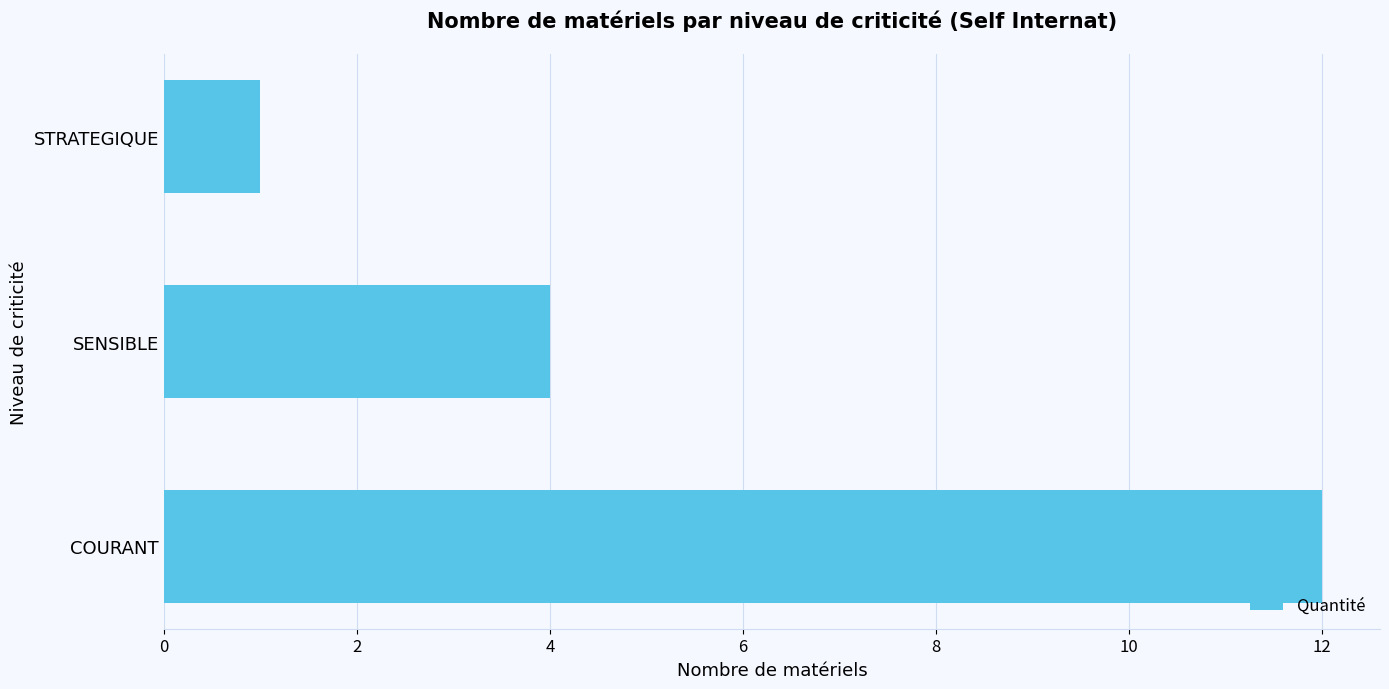

Rank the categories by value from lowest to highest.

STRATEGIQUE, SENSIBLE, COURANT